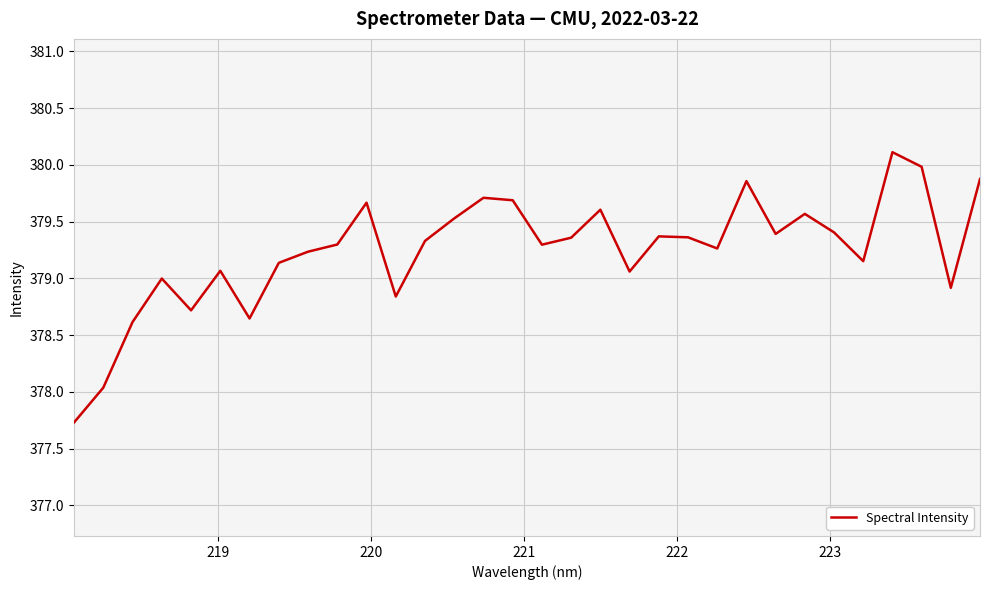

What is the difference between the maximum and minimum values?

2.4